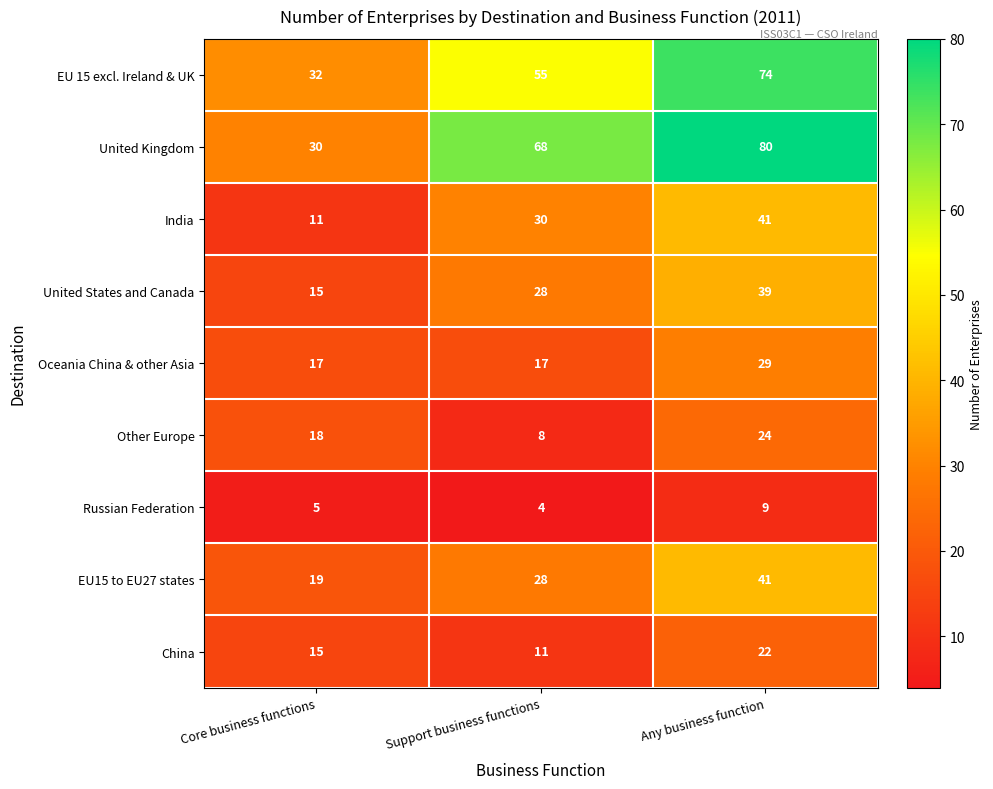

Rank the categories by EU 15 excl. Ireland & UK value from lowest to highest.

Core business functions, Support business functions, Any business function